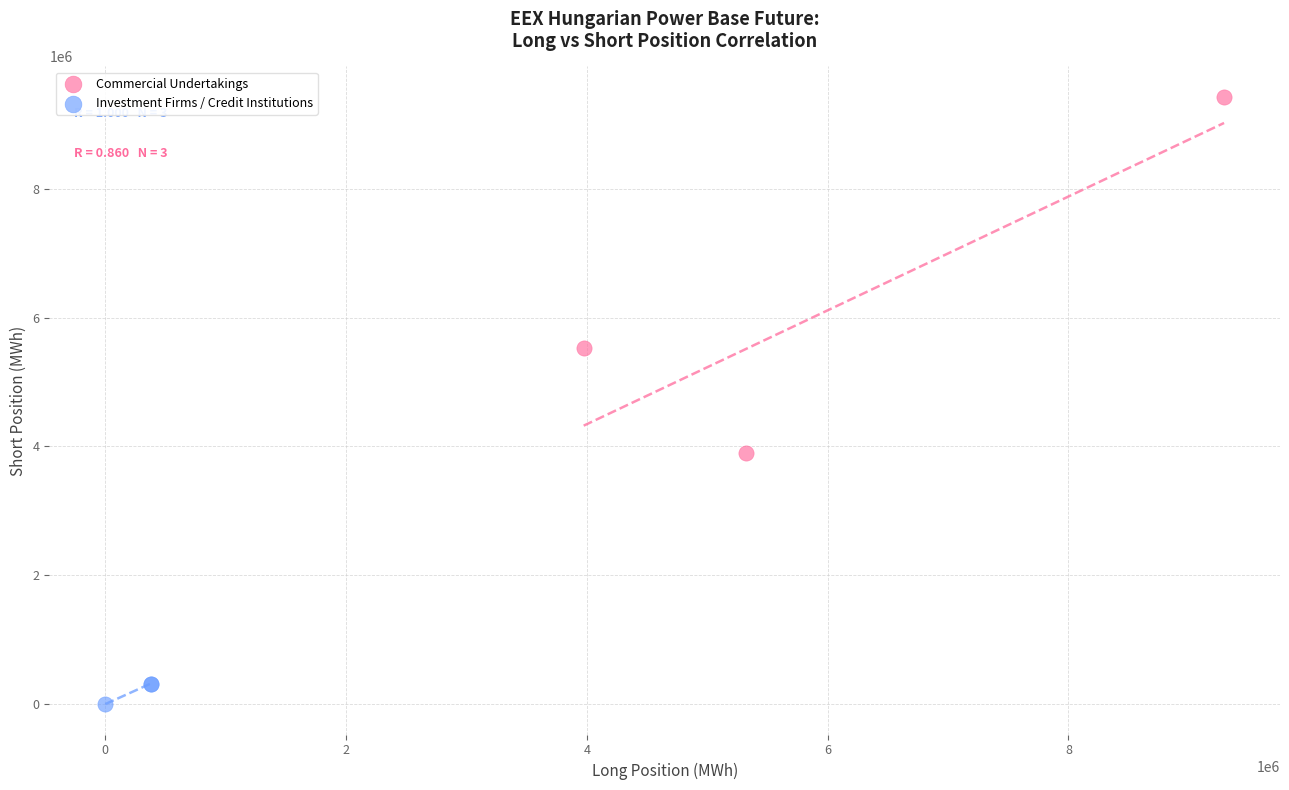

Which series reaches the minimum Y coordinate?

Investment Firms / Credit Institutions